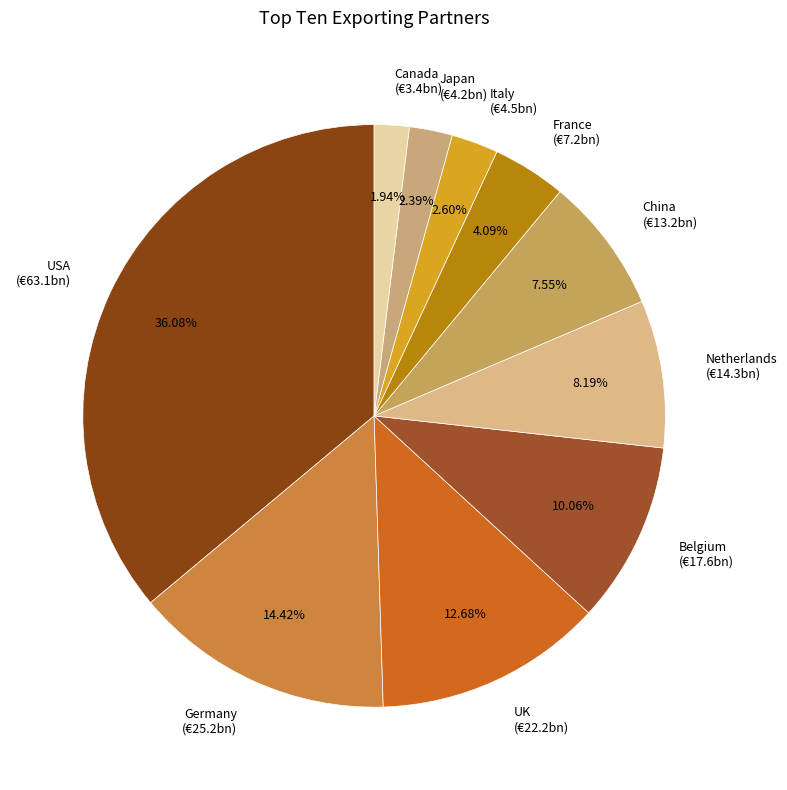

To the nearest percent, what portion does China represent?

8%